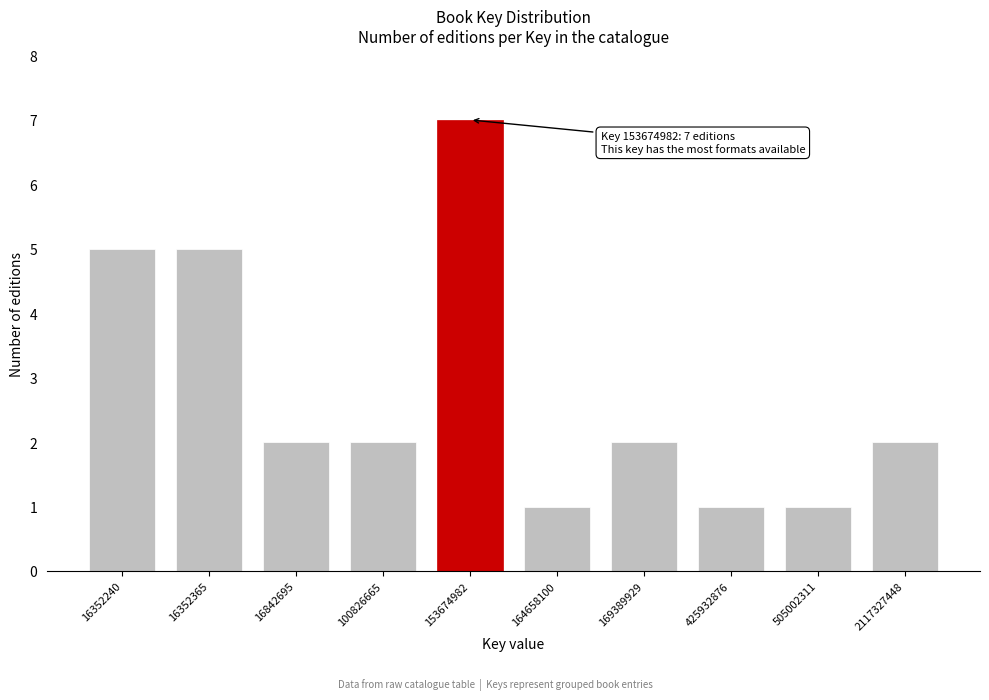

Reading right to left, what are all the values shown in this chart?

2	1	1	2	1	7	2	2	5	5